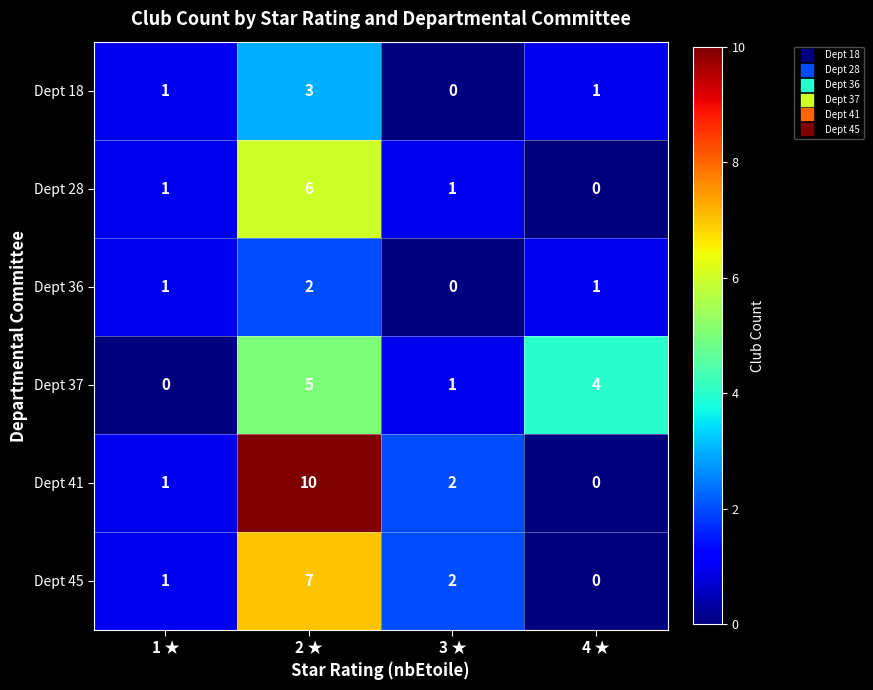

What is the sum of the Dept 28 values at 3 ★ and 2 ★?

7